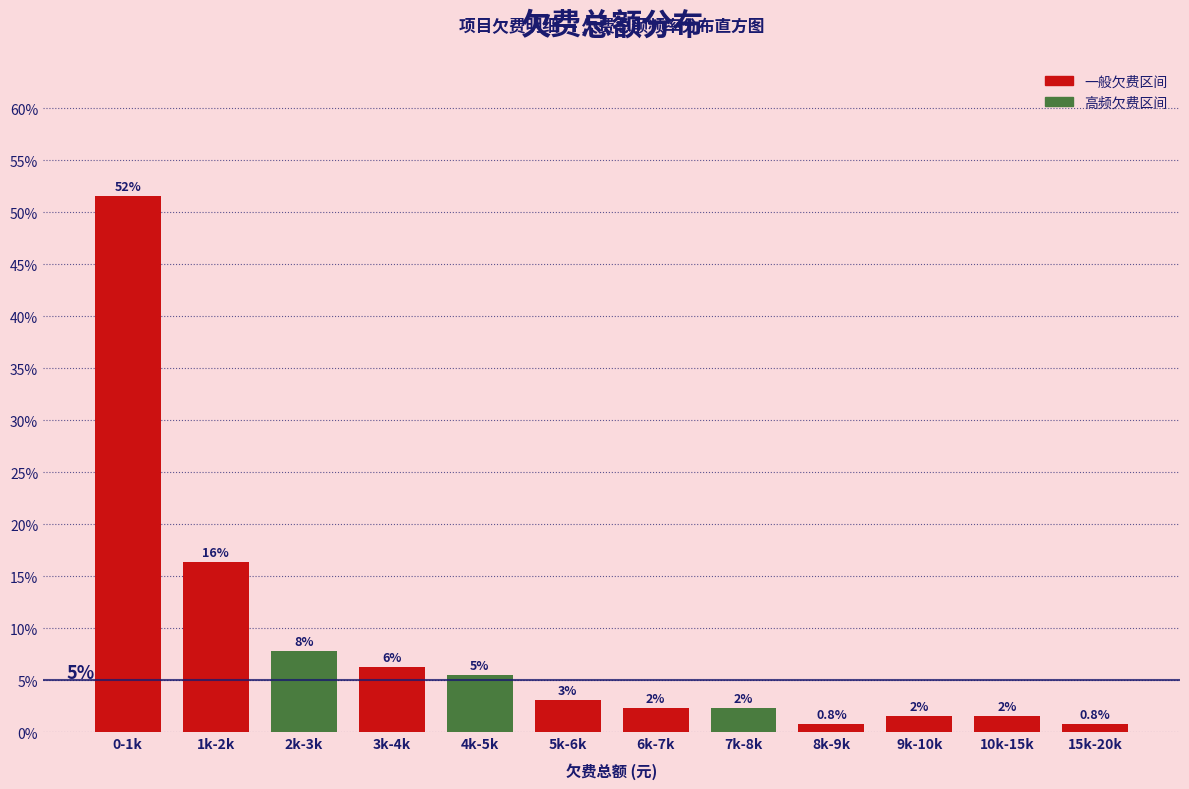

How many bars are there in total?

12